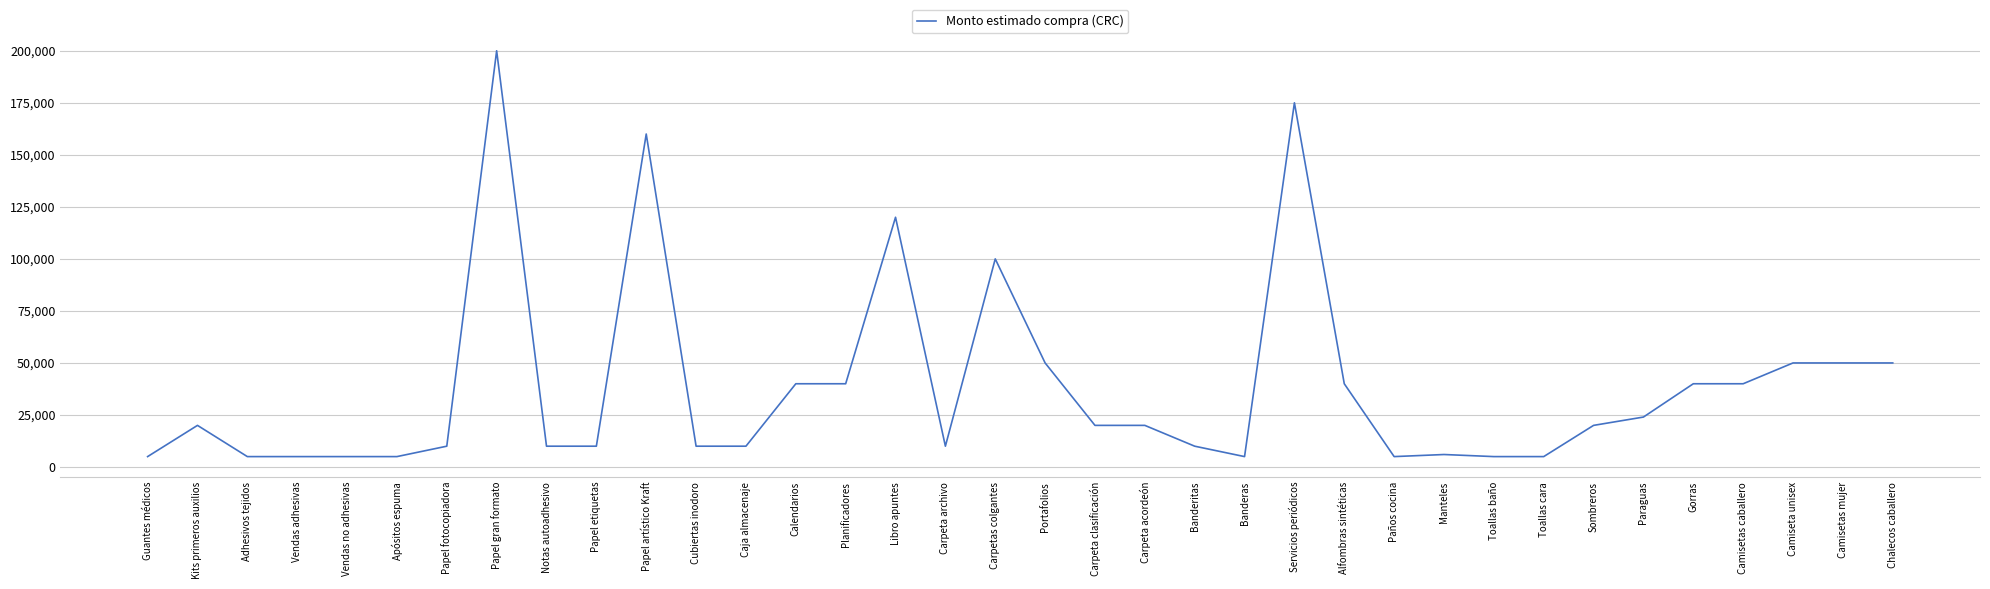

At which label is the value closest to 102500?

Carpetas colgantes